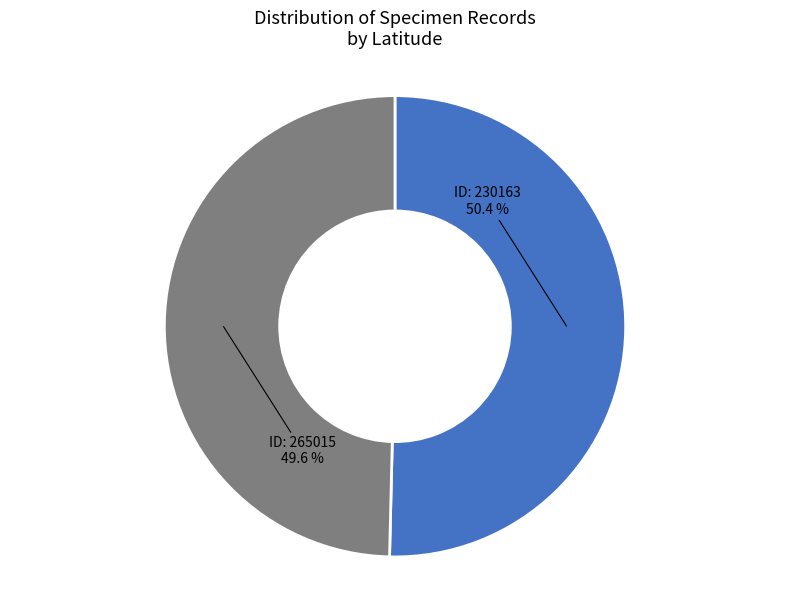

How many segments does this pie chart have?

2